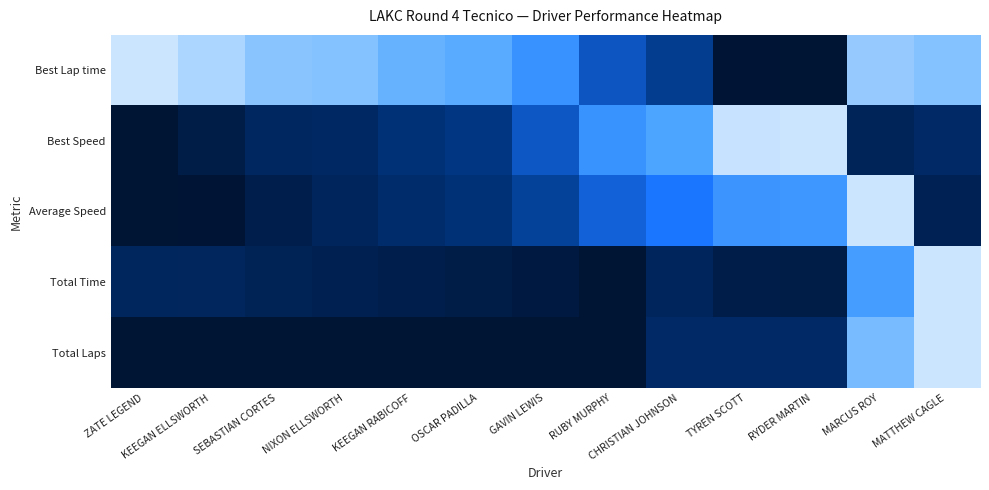

List the series in order of their peak value, lowest first.

Best Lap time, Best Speed, Average Speed, Total Time, Total Laps